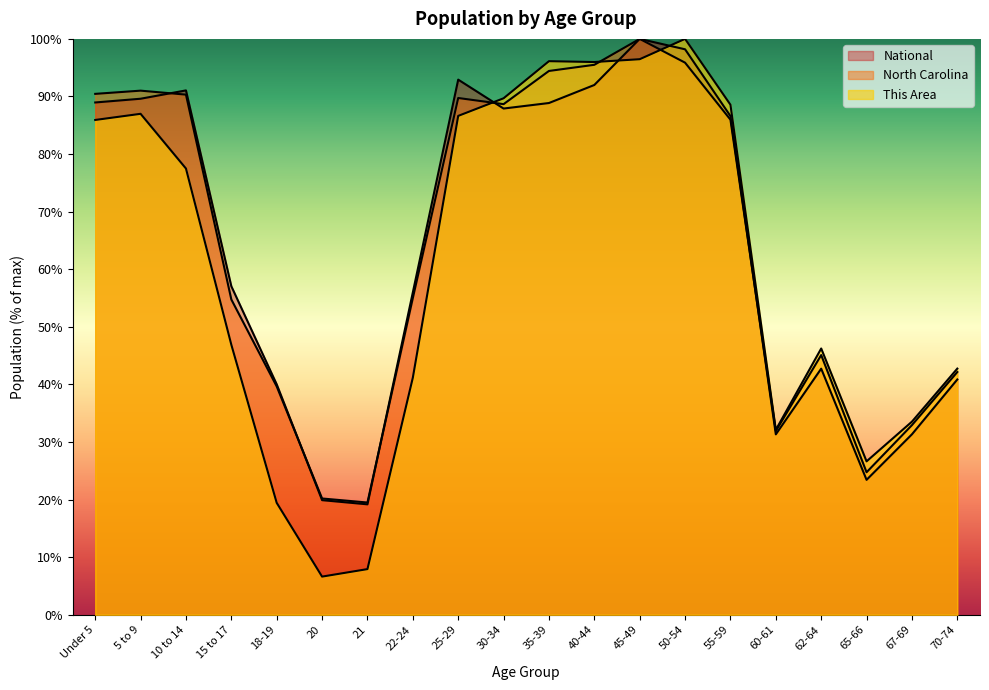

Which series ends up on top after the final intersection of National and North Carolina?

North Carolina